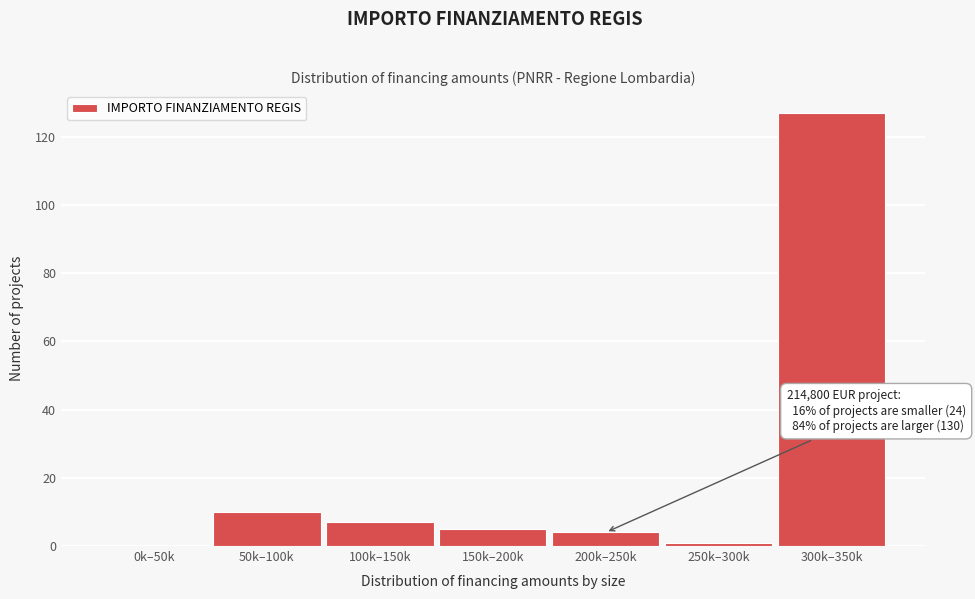

Reading left to right, what are all the values shown in this chart?

0k–50k=0	50k–100k=10	100k–150k=7	150k–200k=5	200k–250k=4	250k–300k=1	300k–350k=127